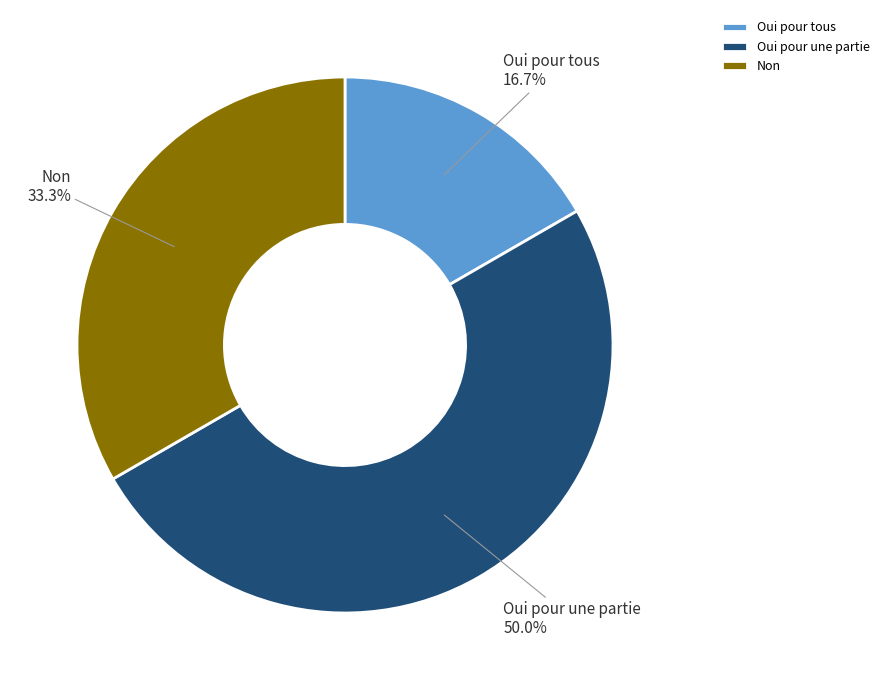

How many segments does this pie chart have?

3